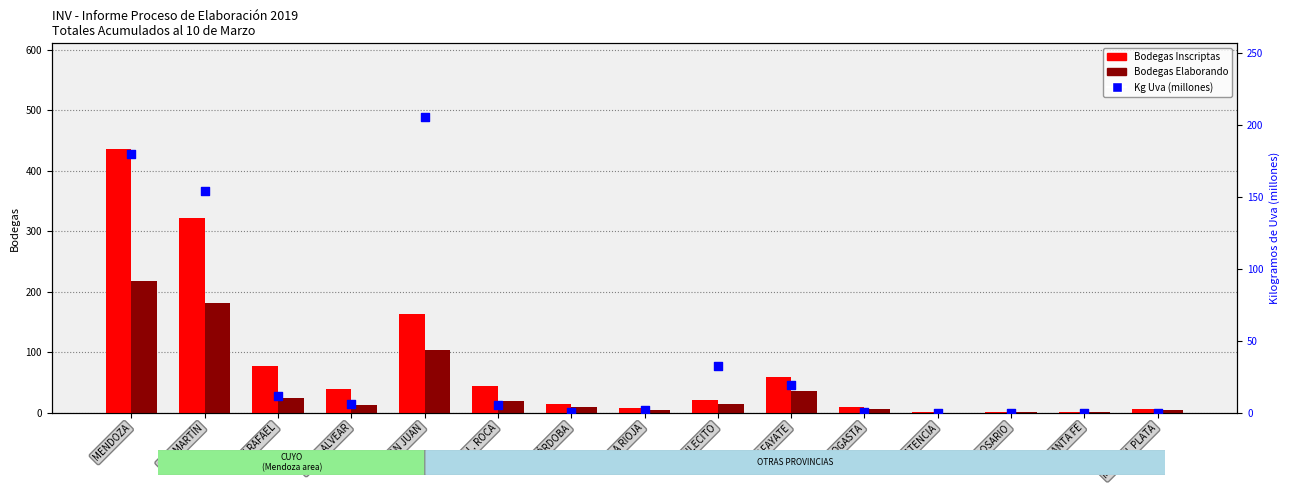

Which series contains the lowest Y value?

BODEGAS Y FÁBRICAS ELABORANDO